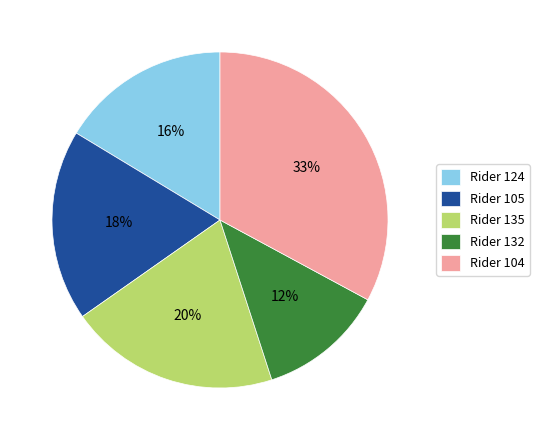

How many segments does this pie chart have?

5